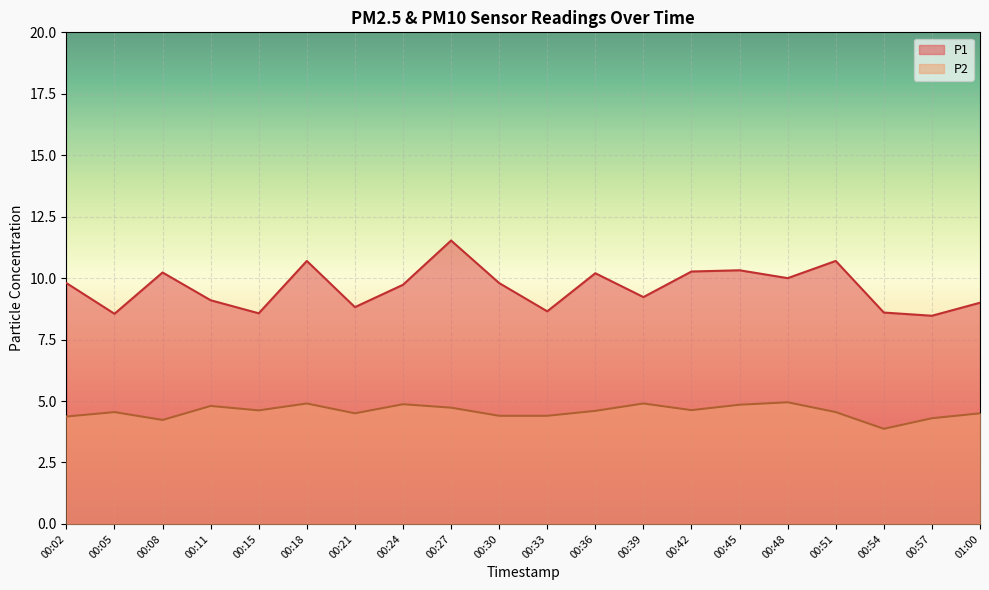

At which label does P2 reach its peak?

00:48